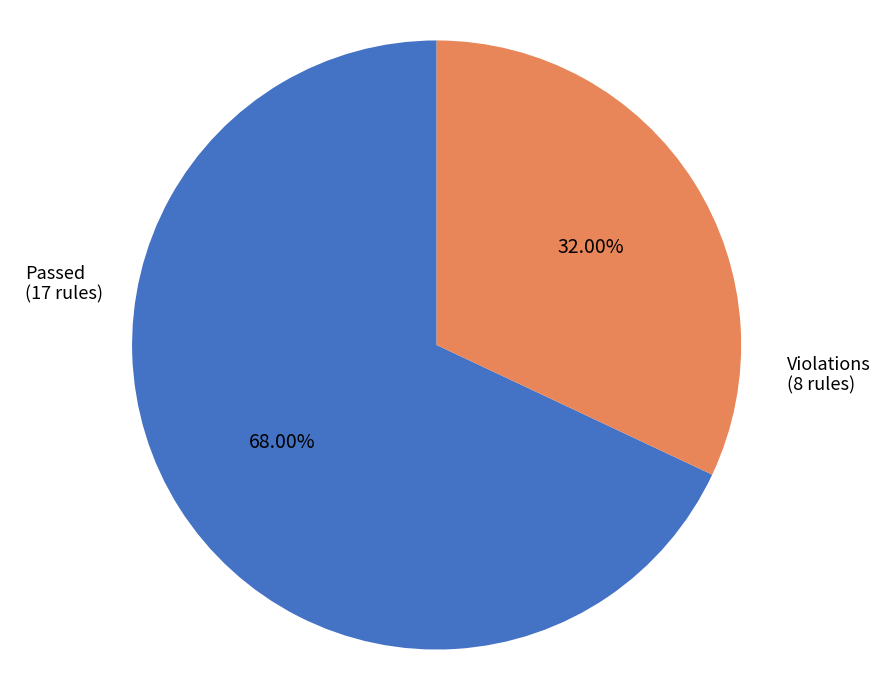

Is there any slice that represents more than half of the pie?

Yes